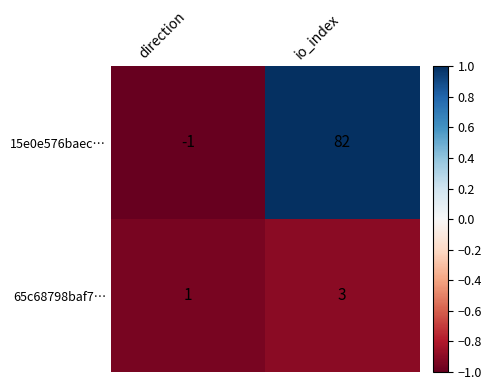

Reading left to right, extract all data points from this chart.

15e0e576baec…: -1	82
65c68798baf7…: 1	3